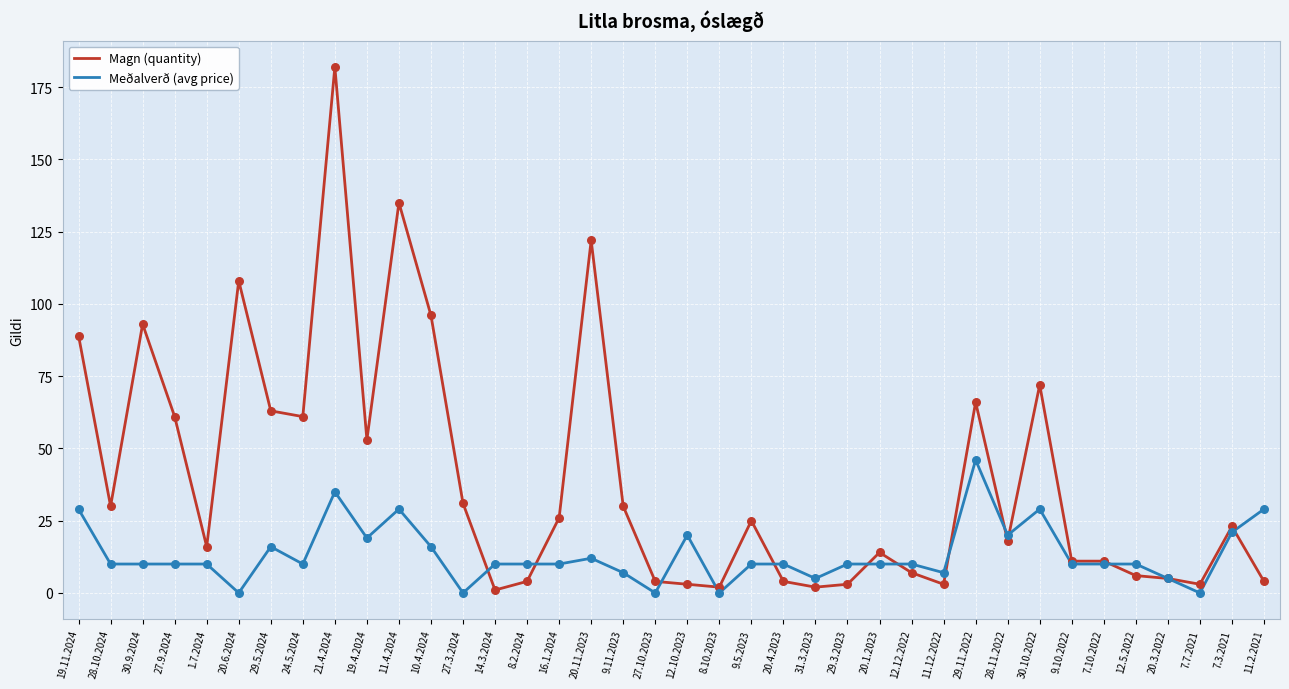

Which series has the largest total across all categories?

Magn (quantity)